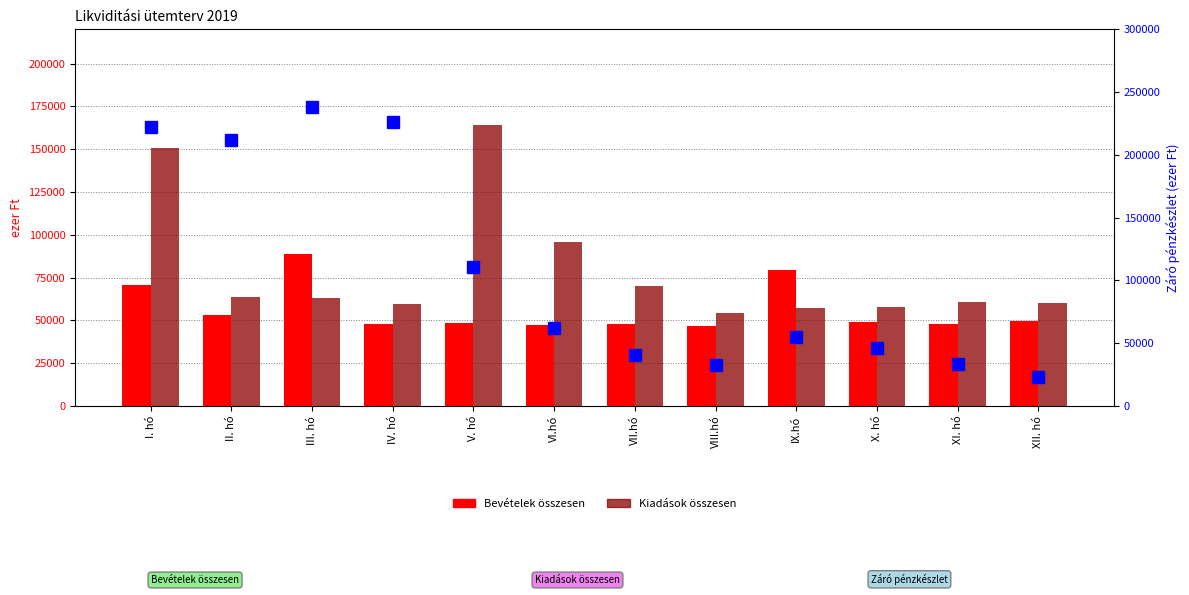

What is the sum of all Kiadások összesen values?

956723